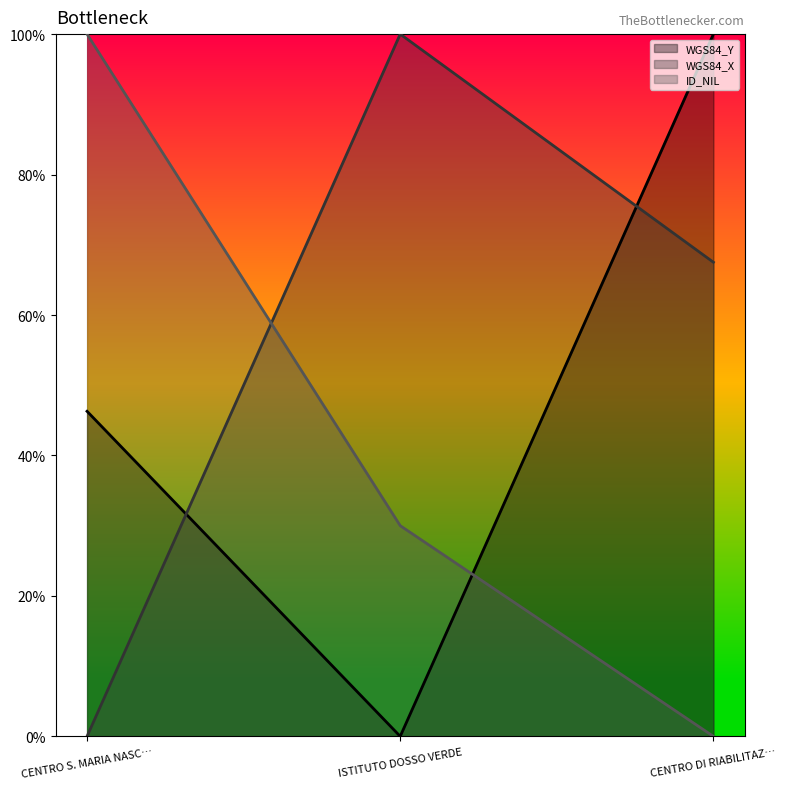

What is the difference between the maximum and minimum values in the ID_NIL series?

100.0